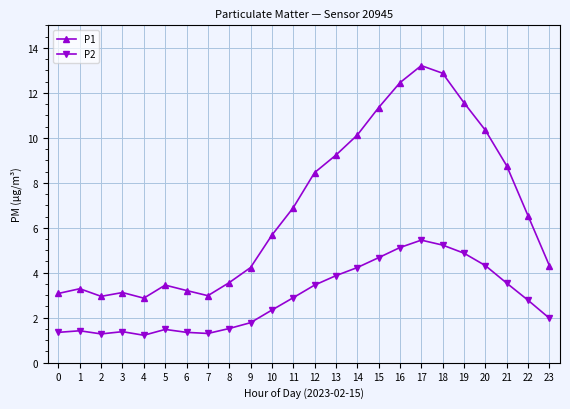

What is the minimum value for P2?

1.2